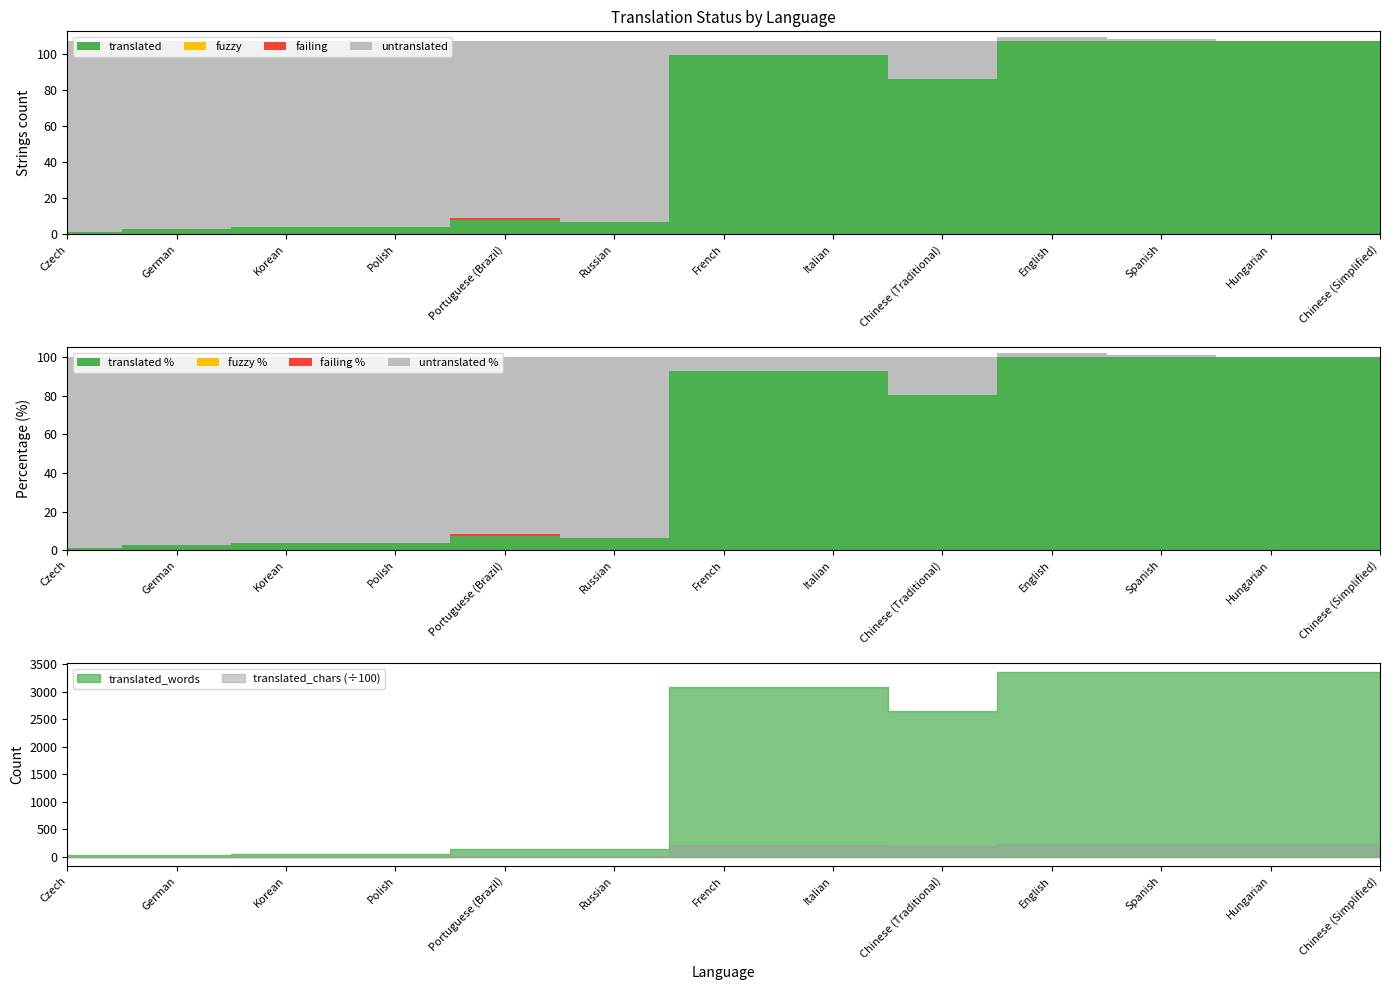

Where is the first local maximum for failing?

Portuguese (Brazil)